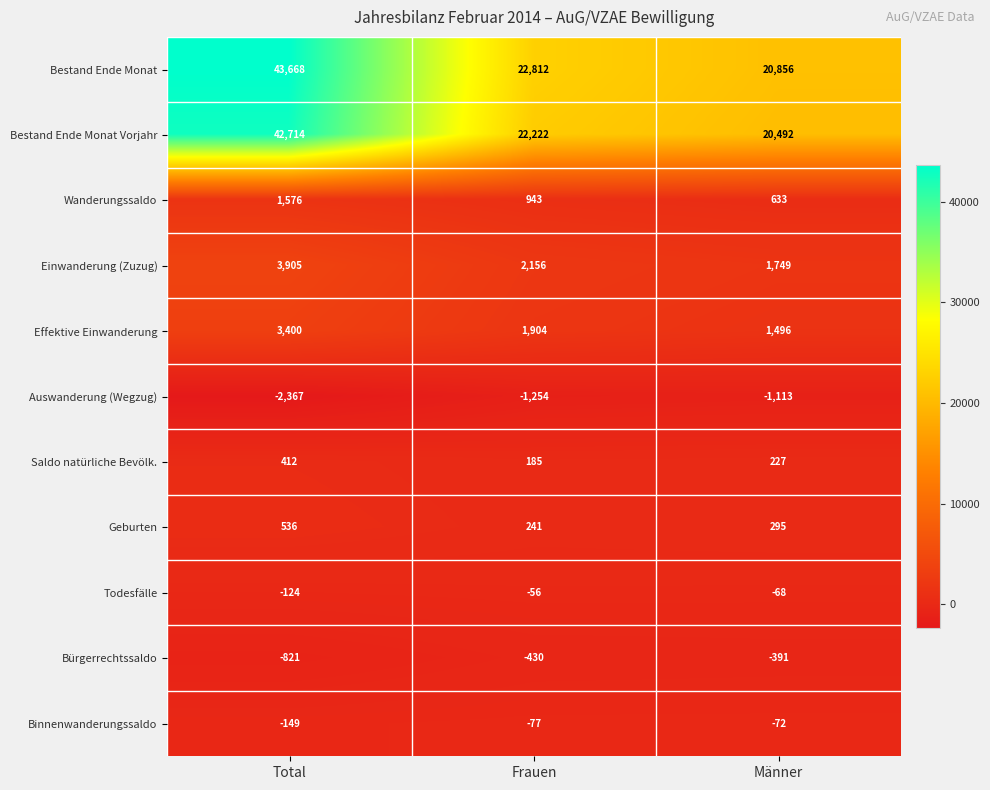

What is the total value across all series at Frauen?

48646